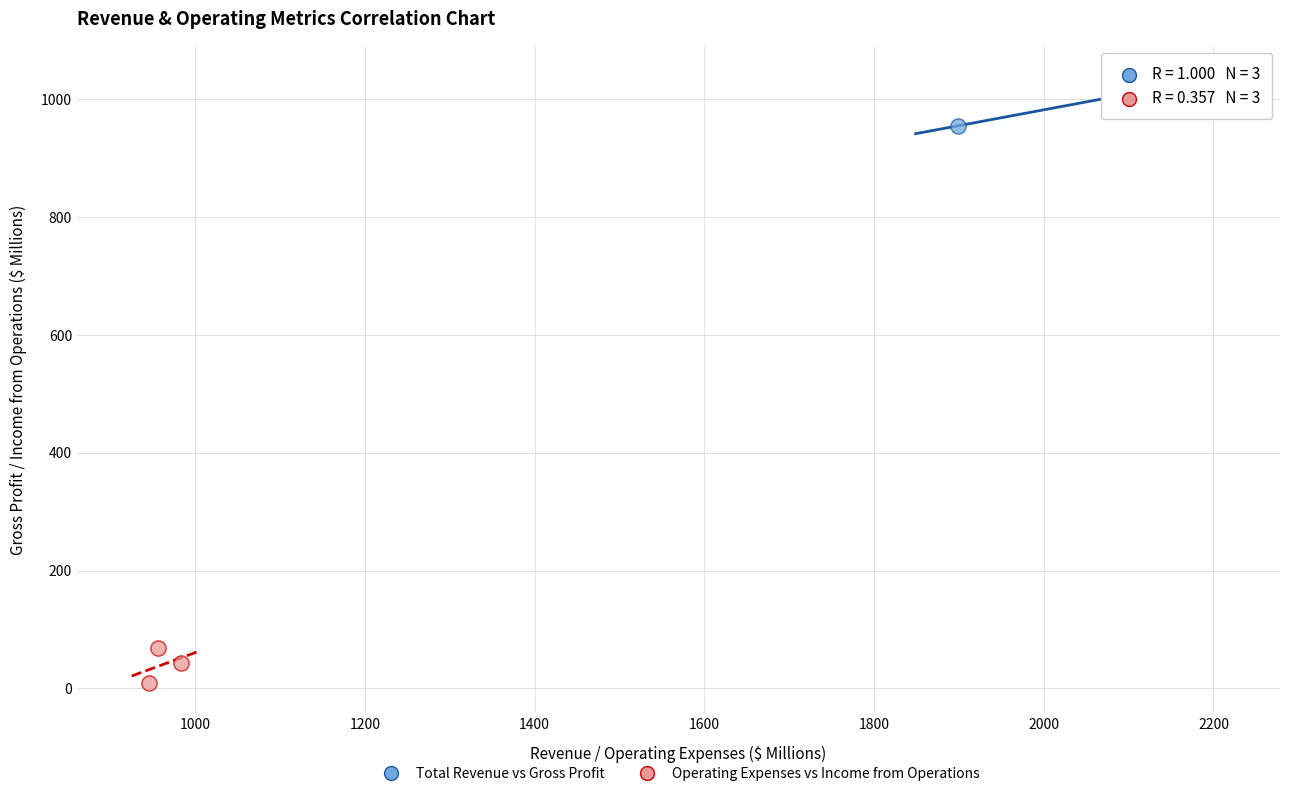

Which series has the widest spread of Y values?

Total Revenue vs Gross Profit